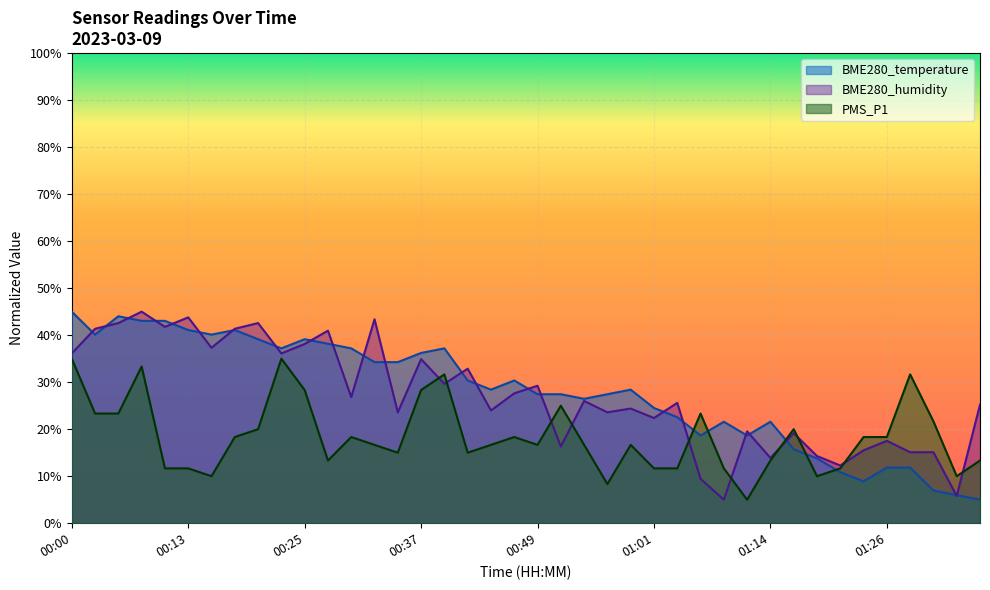

Reading right to left, what are all the values shown in this chart?

BME280_temperature: 5.0	6.0	7.0	11.8	11.8	8.9	10.9	13.8	15.7	21.6	18.7	21.6	18.7	22.6	24.5	28.4	27.4	26.5	27.4	27.4	30.4	28.4	30.4	37.2	36.2	34.3	34.3	37.2	38.2	39.1	37.2	39.1	41.1	40.1	41.1	43.0	43.0	44.0	40.1	45.0
BME280_humidity: 25.2	5.8	15.1	15.1	17.5	15.5	12.3	14.3	19.1	13.9	19.5	5.0	9.4	25.6	22.4	24.4	23.6	26.0	16.3	29.2	27.6	24.0	32.9	29.6	34.9	23.6	43.4	26.8	41.0	38.1	36.1	42.6	41.4	37.3	43.8	41.8	45.0	42.6	41.4	36.1
PMS_P1: 13.3	10.0	21.7	31.7	18.3	18.3	11.7	10.0	20.0	13.3	5.0	11.7	23.3	11.7	11.7	16.7	8.3	16.7	25.0	16.7	18.3	16.7	15.0	31.7	28.3	15.0	16.7	18.3	13.3	28.3	35.0	20.0	18.3	10.0	11.7	11.7	33.3	23.3	23.3	35.0